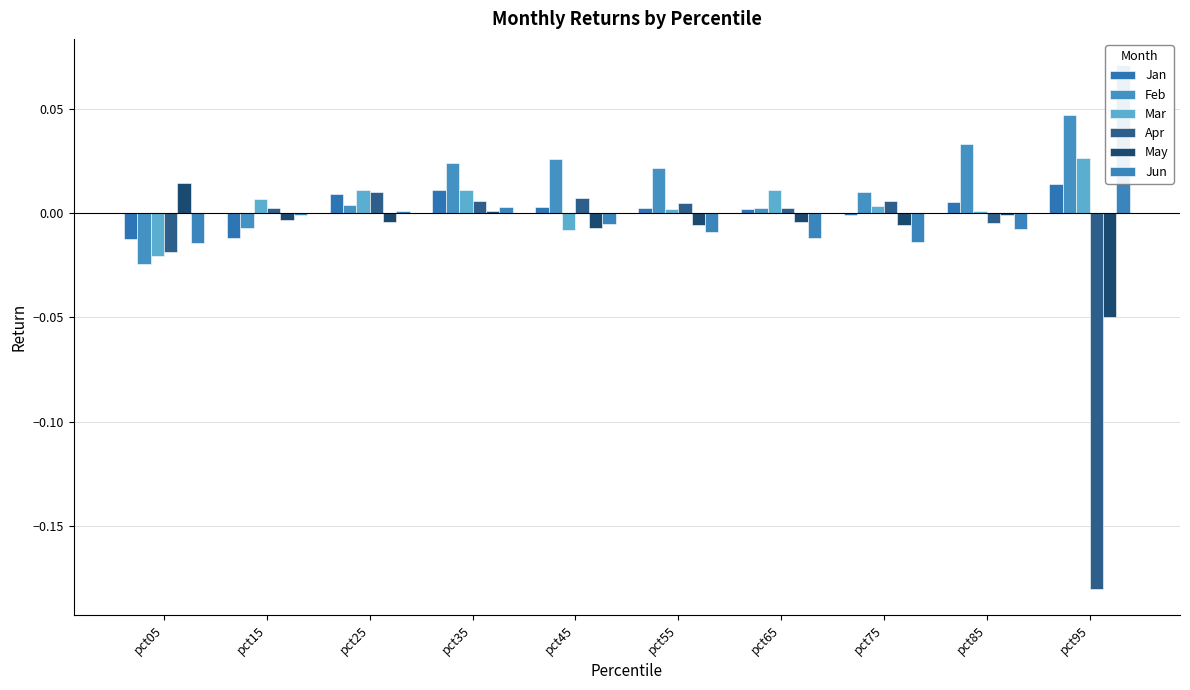

Count the number of categories in the chart.

10